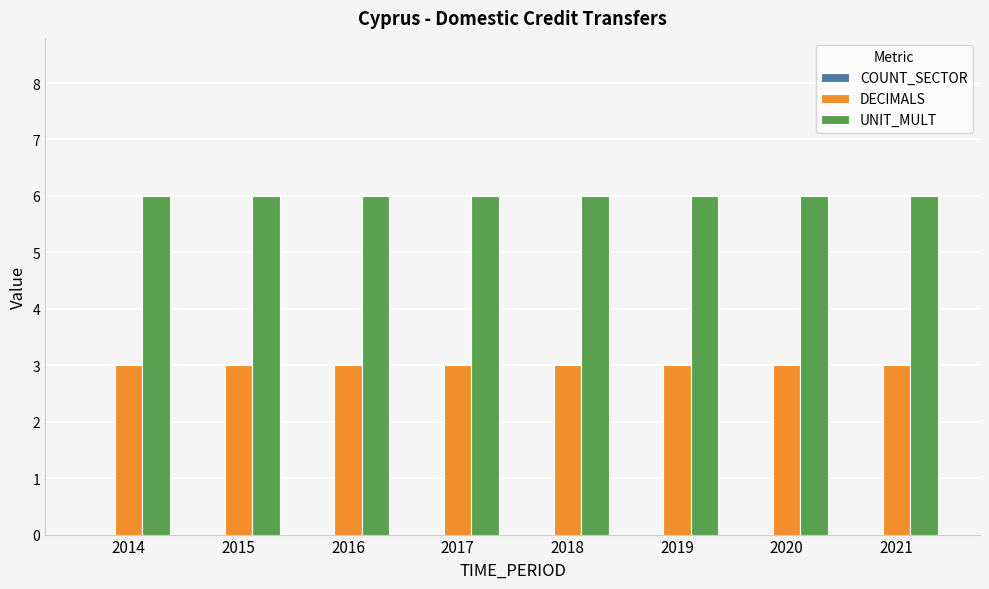

What is the spread (max minus min) of values at 2020?

3